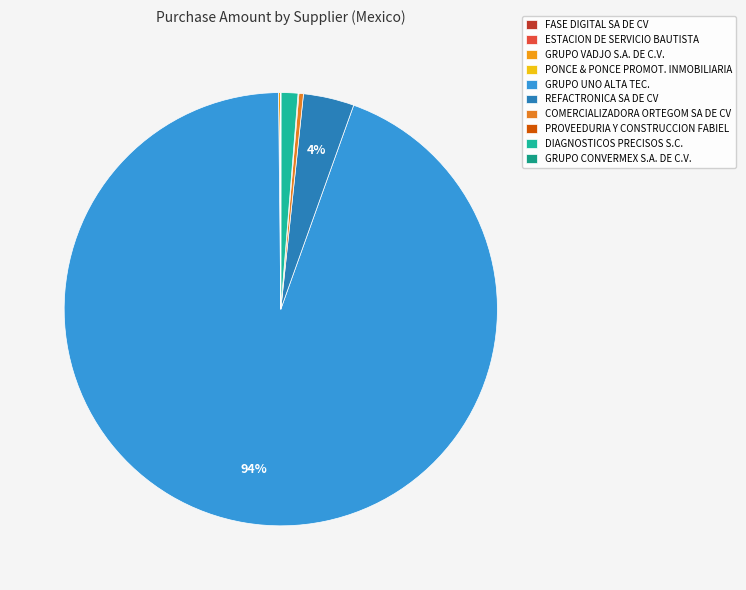

To the nearest percent, what portion does DIAGNOSTICOS PRECISOS S.C. represent?

1%